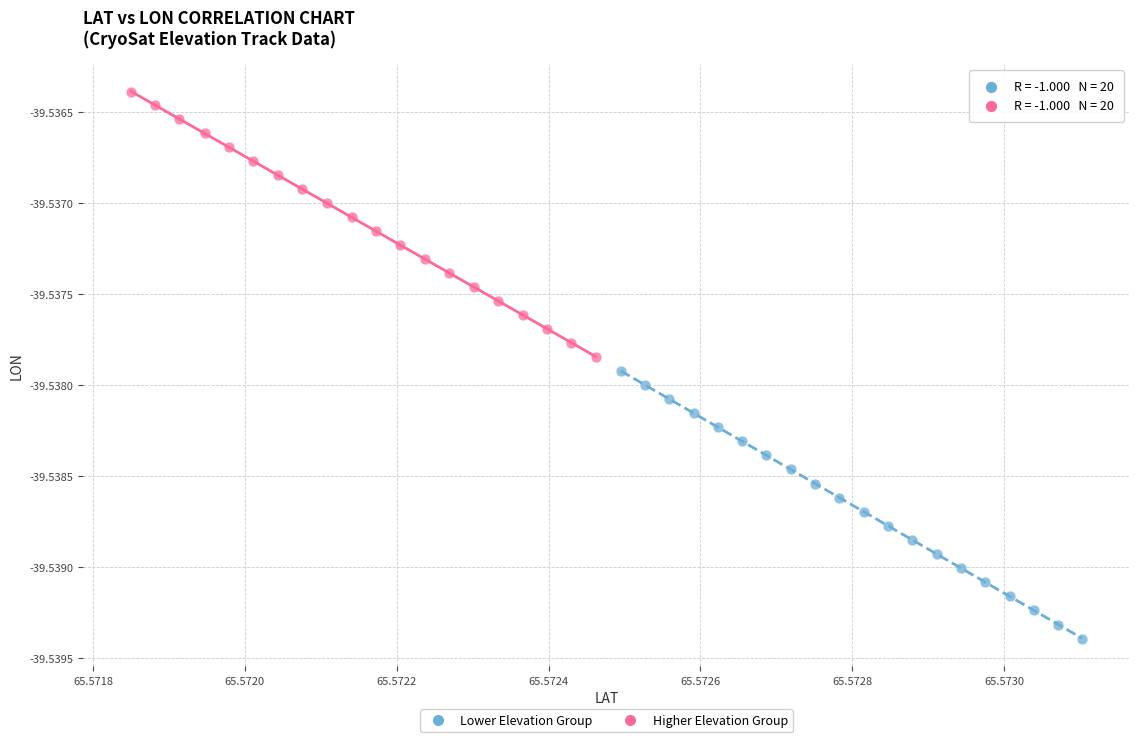

Which series has the widest spread of Y values?

Lower Elevation Group